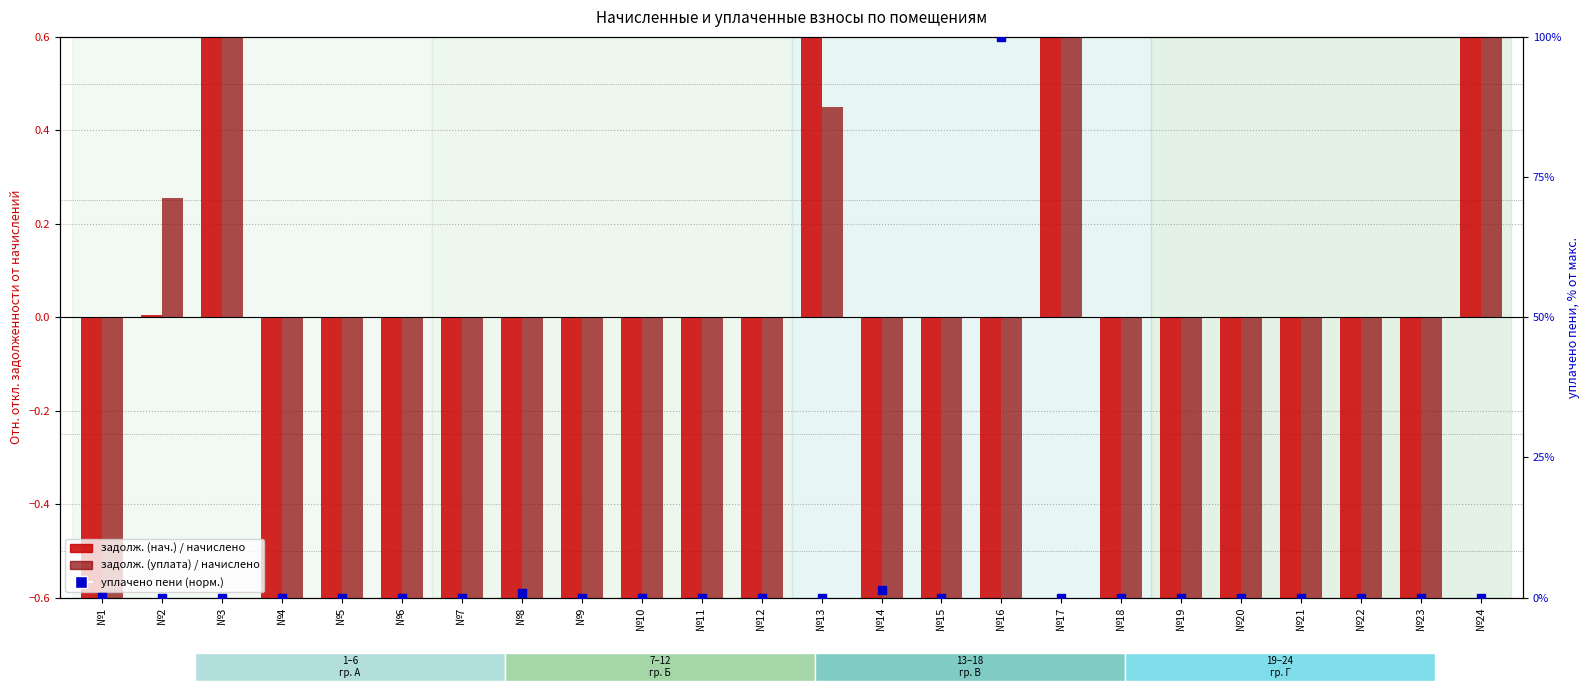

Which series contains the lowest Y value?

задолженность (нач.) / начислено